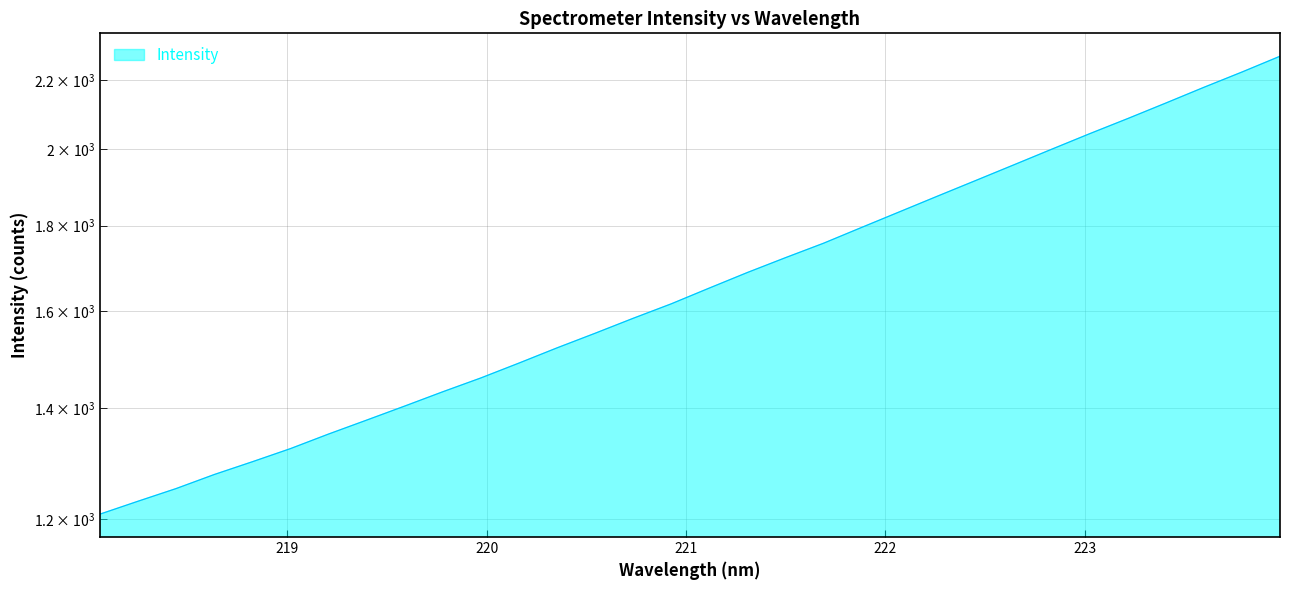

What is the change in value from 221.4993 to 222.6447?

+235.4